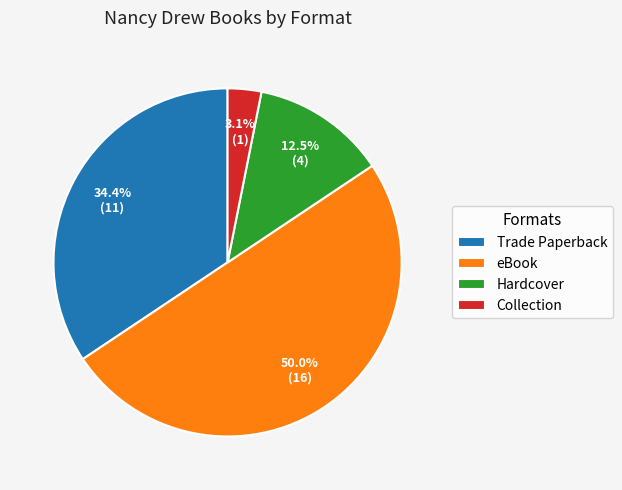

What percentage is NOT represented by Hardcover?

87.5%